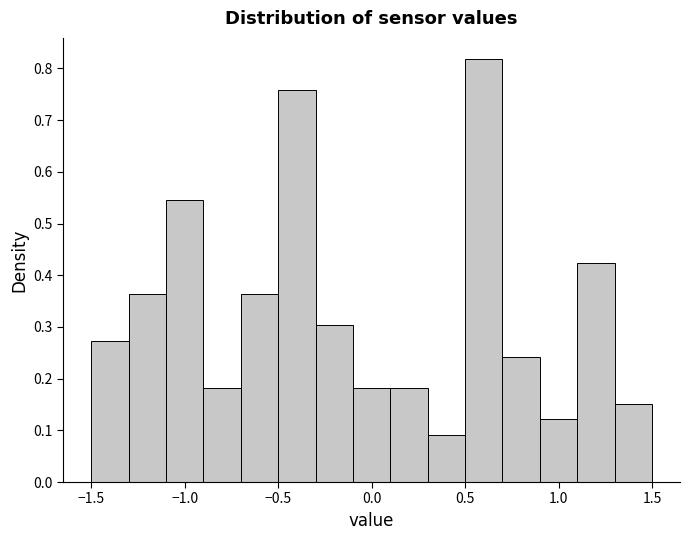

What is the height of the bar covering 1.3 to 1.5 on the x-axis? The values are not printed on the chart, so give them approximately, as read against the axis.

0.15